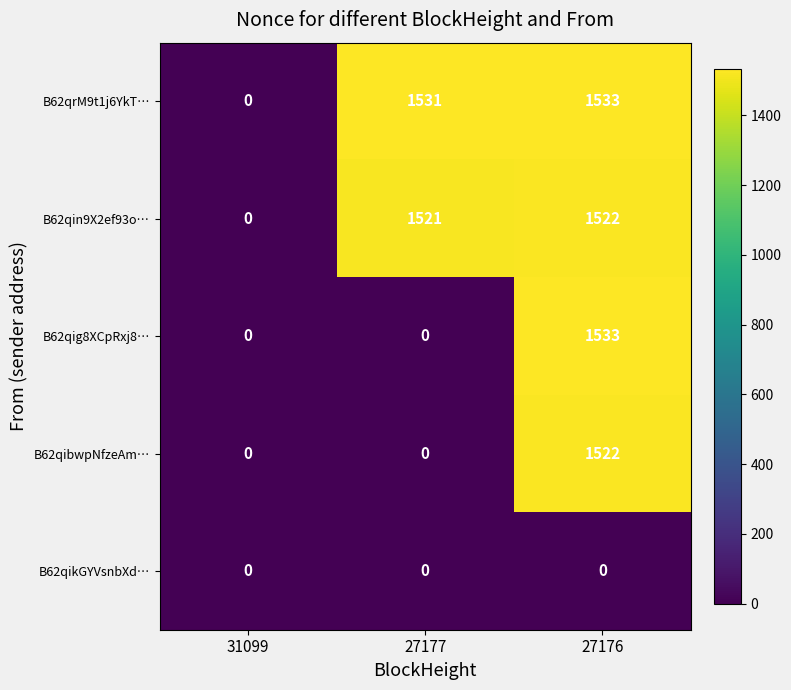

Count the number of categories in the chart.

3